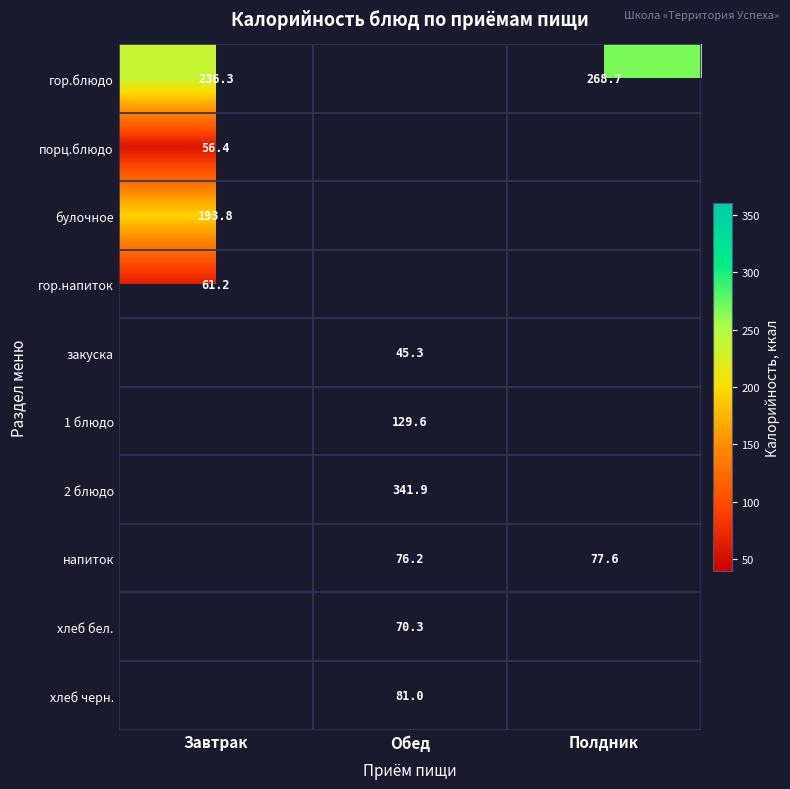

What is the greatest value displayed?

341.9